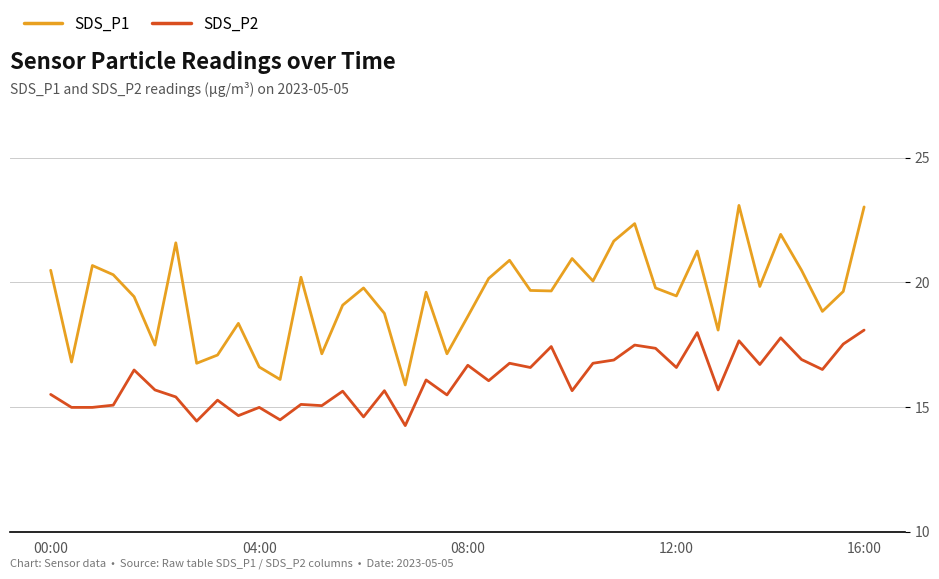

True or false: SDS_P2 and SDS_P1 cross at least once.

False